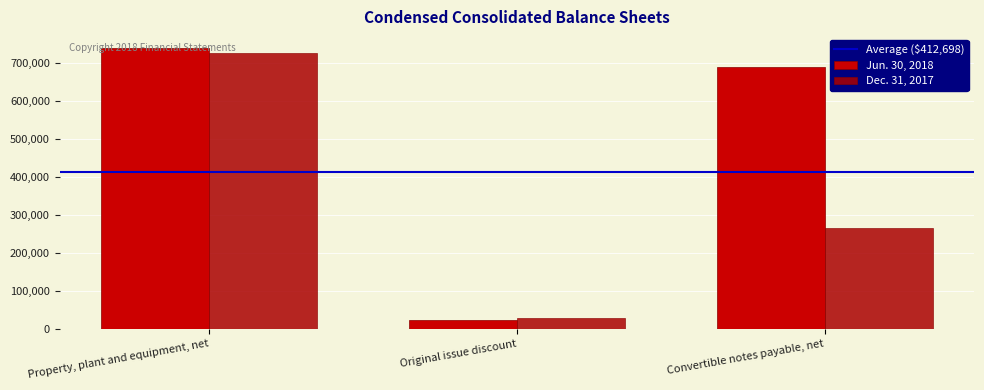

Is it true that Dec. 31, 2017 equals 26881 at Original issue discount?

True